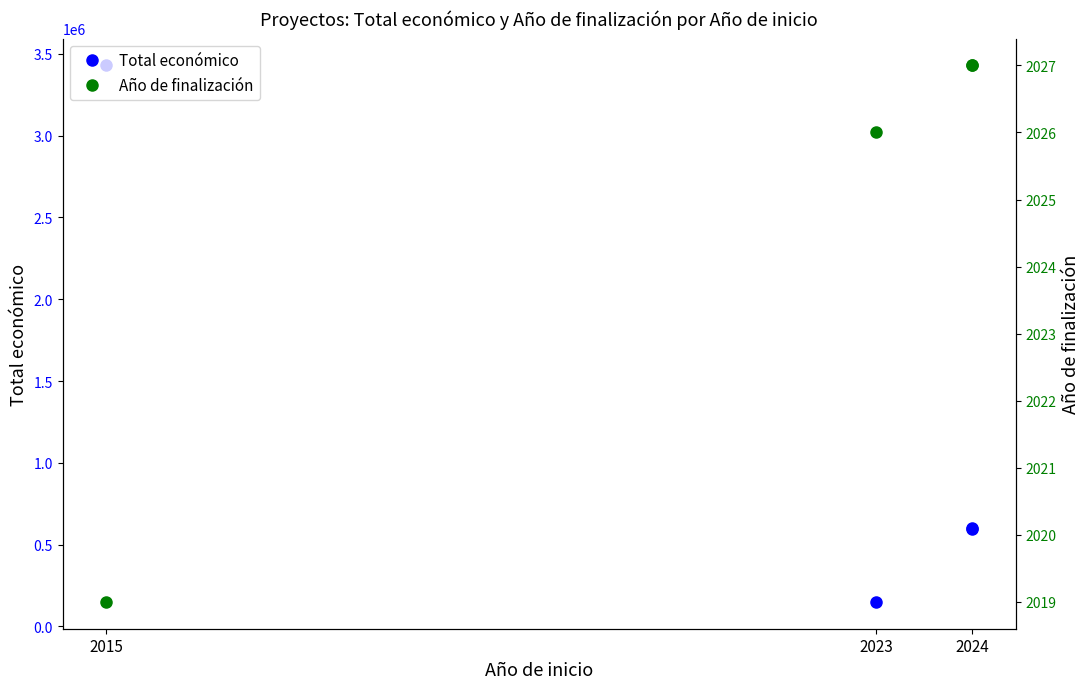

True or false: Año de finalización and Total económico cross at least once.

False